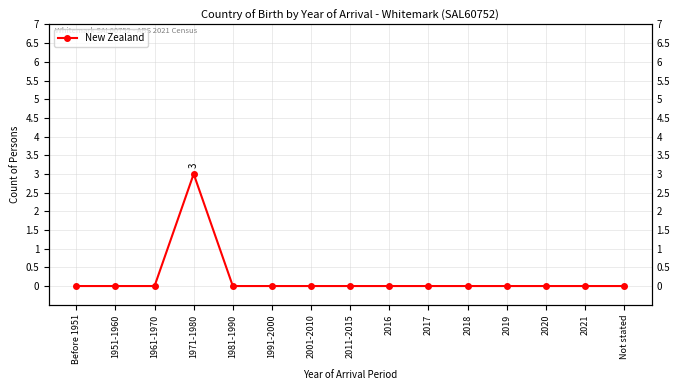

Count the number of categories in the chart.

15